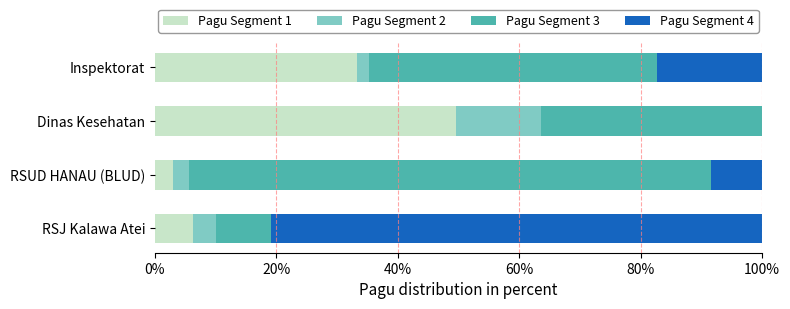

The value of Pagu Segment 1 at Inspektorat is 21.5. True or false?

False